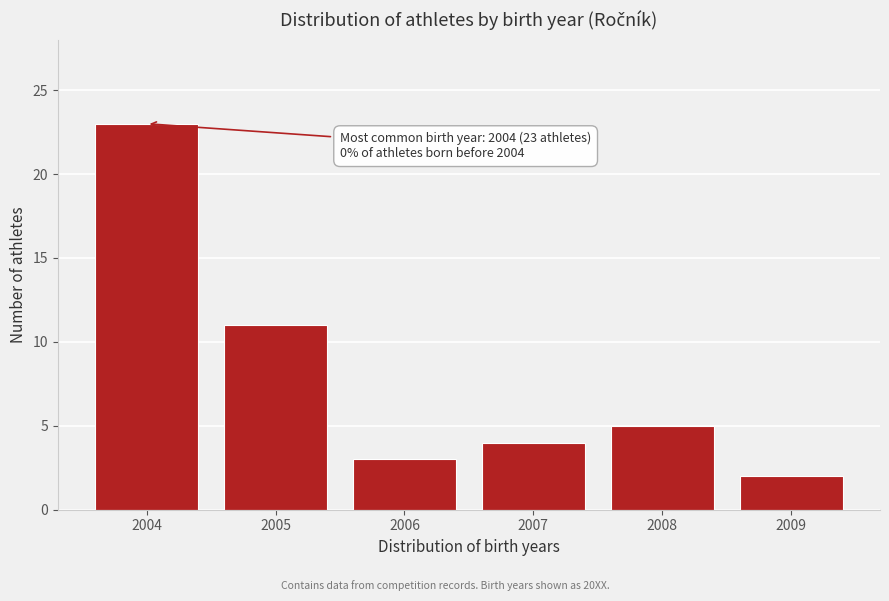

Reading right to left, list all the values displayed in this chart.

2009=2	2008=5	2007=4	2006=3	2005=11	2004=23